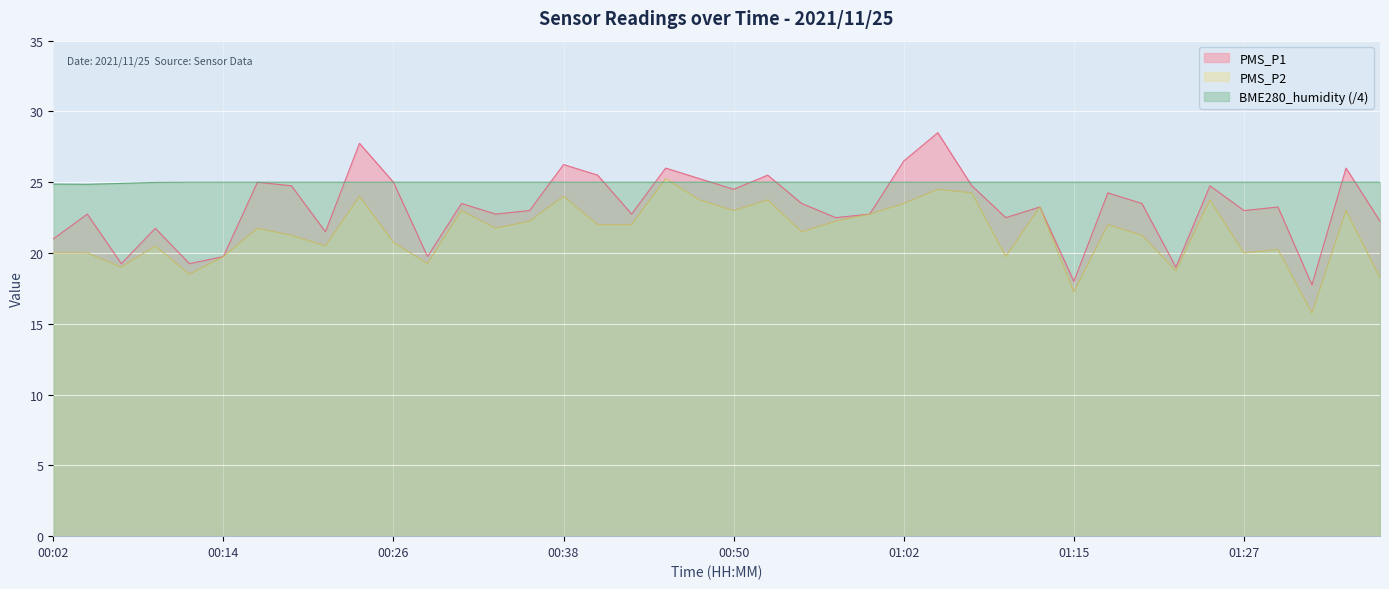

At how many categories does at least one series exceed 27?

2